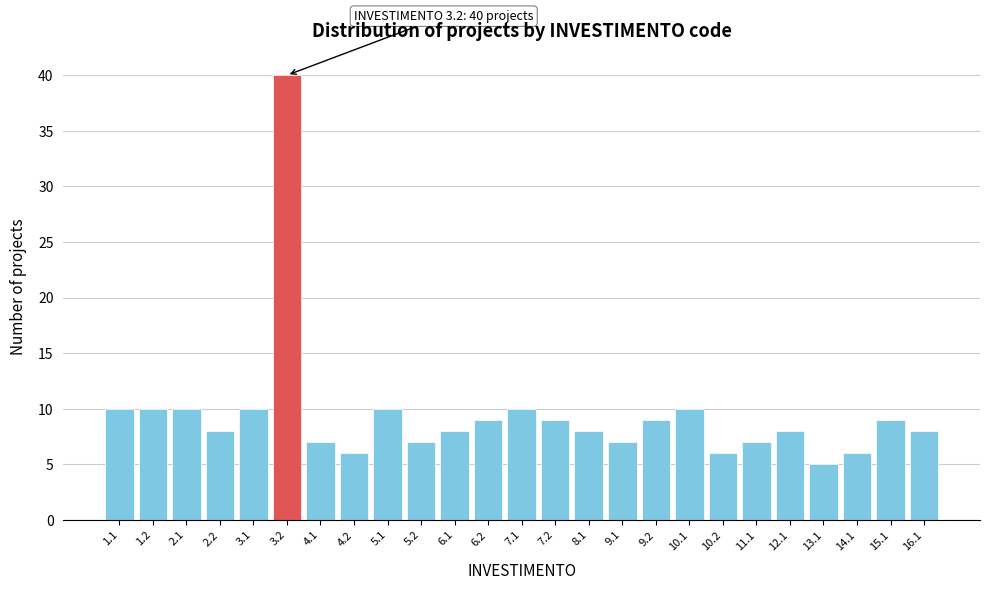

Reading left to right, transcribe all the data shown in this chart.

10	10	10	8	10	40	7	6	10	7	8	9	10	9	8	7	9	10	6	7	8	5	6	9	8